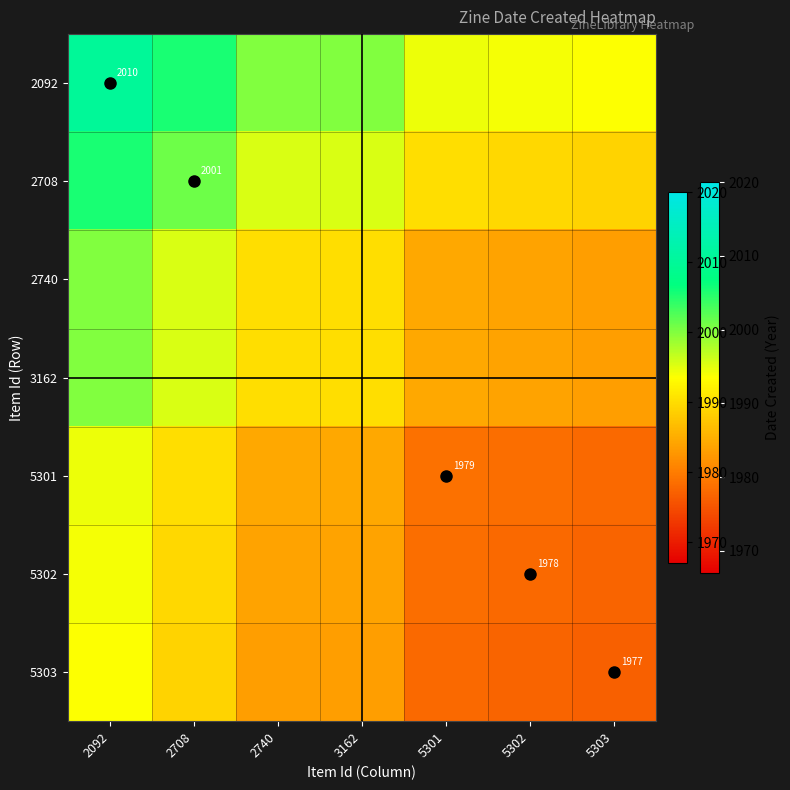

At how many categories does at least one series exceed 1994?

5